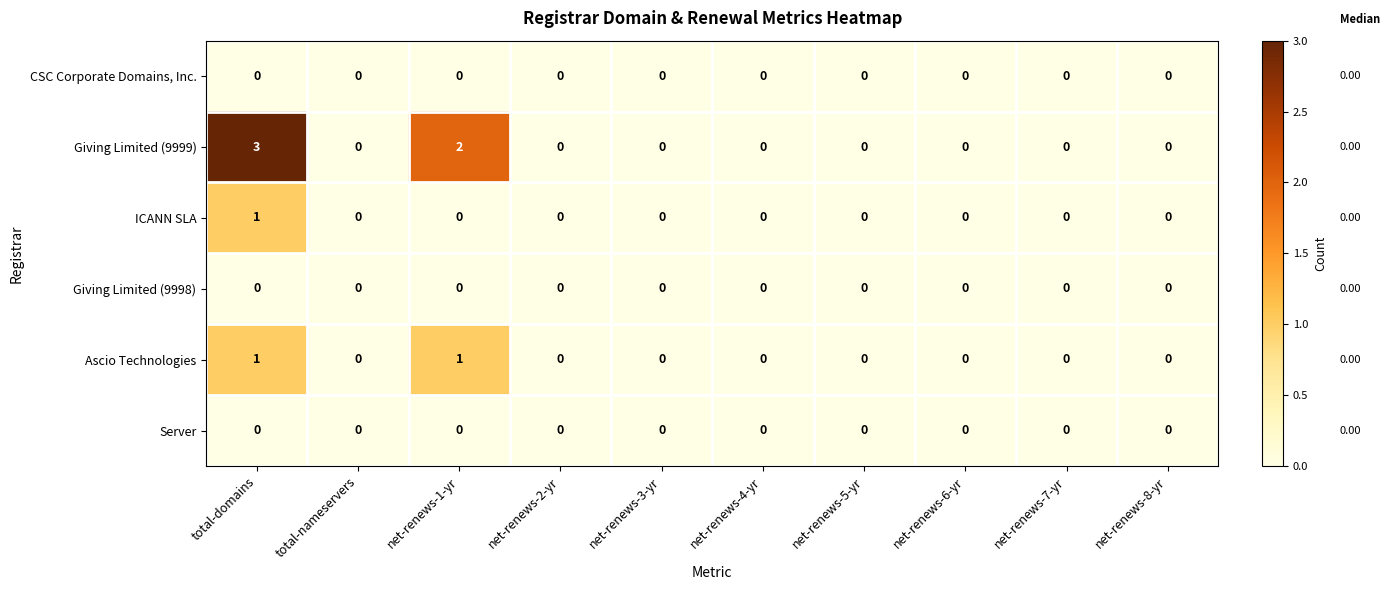

What is the difference between the maximum and minimum values in the Giving Limited (9999) series?

3